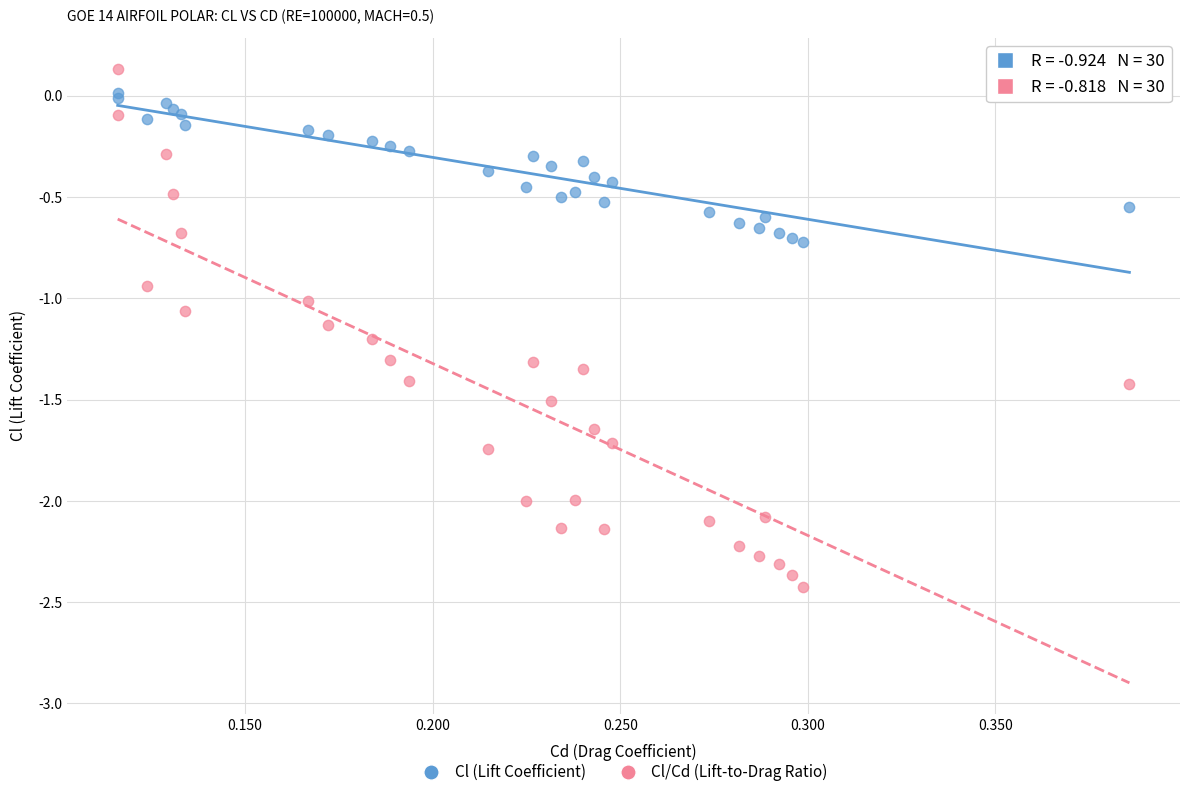

Which series has the largest Y range (max minus min)?

Cl/Cd (Lift-to-Drag Ratio)